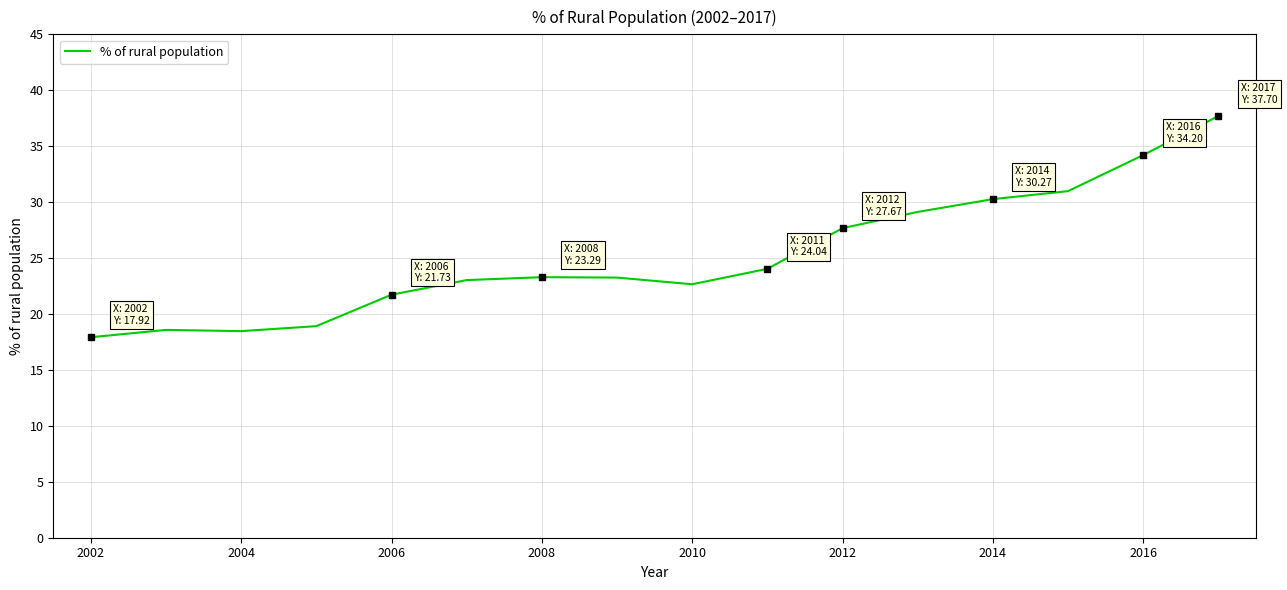

What is the greatest value displayed?

37.7